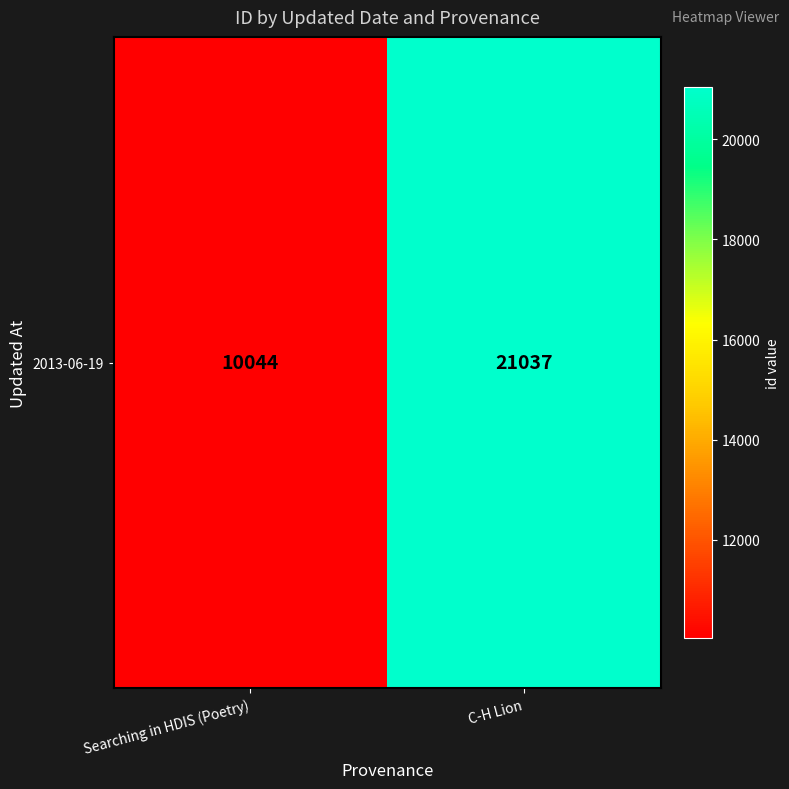

At which category does the chart reach its minimum across all series?

Searching in HDIS (Poetry)